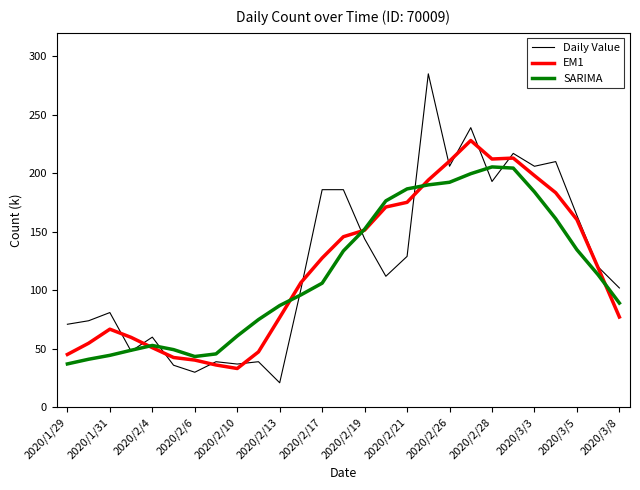

List the series in order of their overall mean, lowest first.

SARIMA, EM1, Daily Value